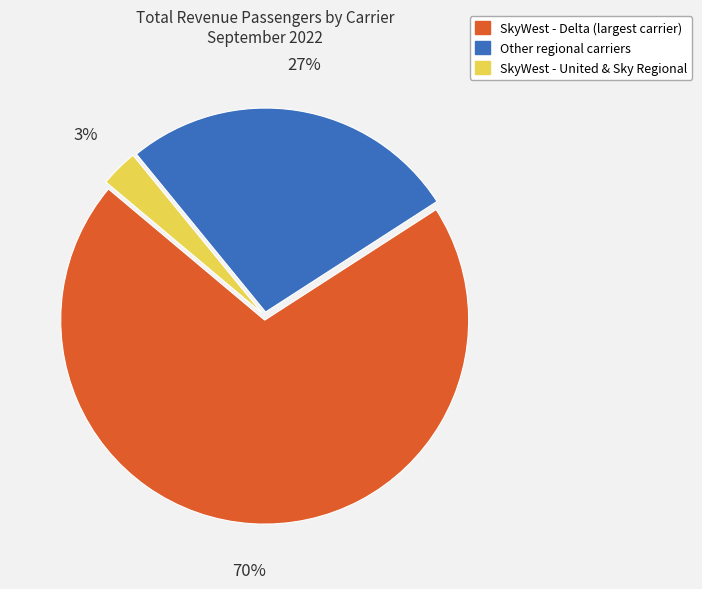

Does any single category account for the majority?

Yes